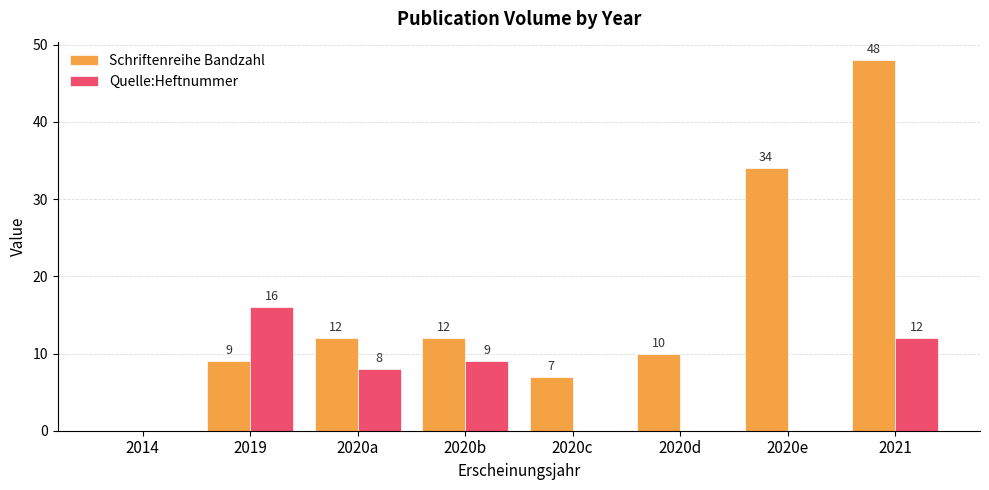

Reading right to left, what are all the values shown in this chart?

Schriftenreihe Bandzahl: 2021=48	2020e=34	2020d=10	2020c=7	2020b=12	2020a=12	2019=9	2014=0
Quelle:Heftnummer: 2021=12	2020e=0	2020d=0	2020c=0	2020b=9	2020a=8	2019=16	2014=0